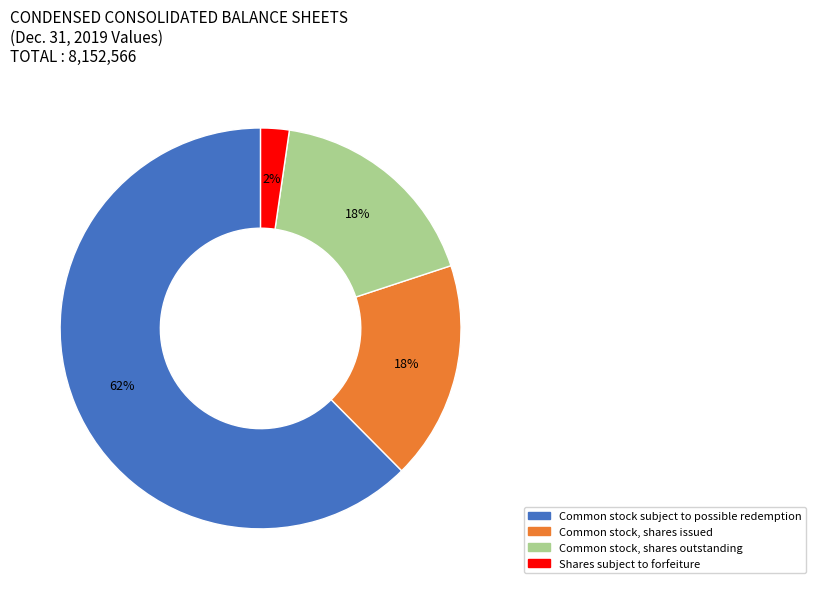

Do Common stock, shares outstanding and Shares subject to forfeiture together represent more than half of the pie?

No